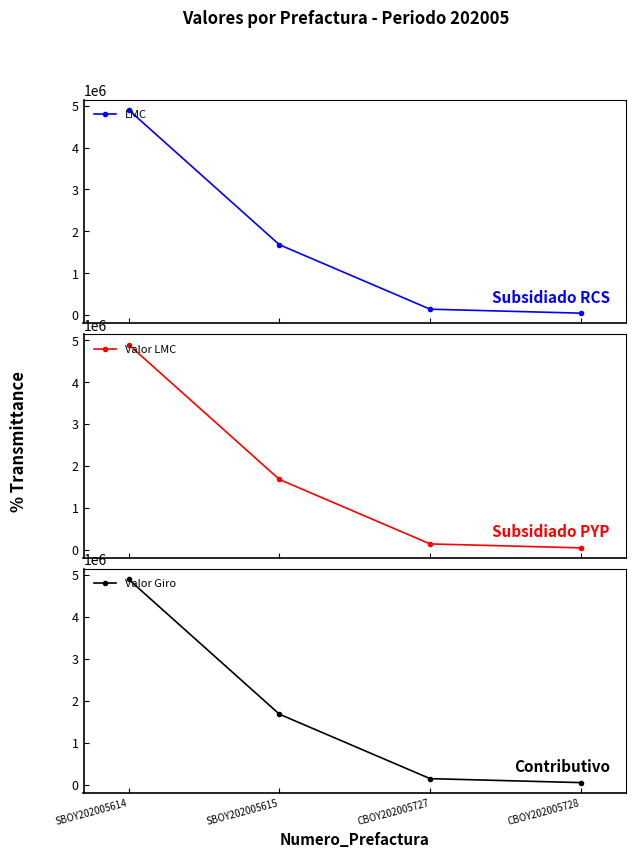

What position from the right is CBOY202005727?

2